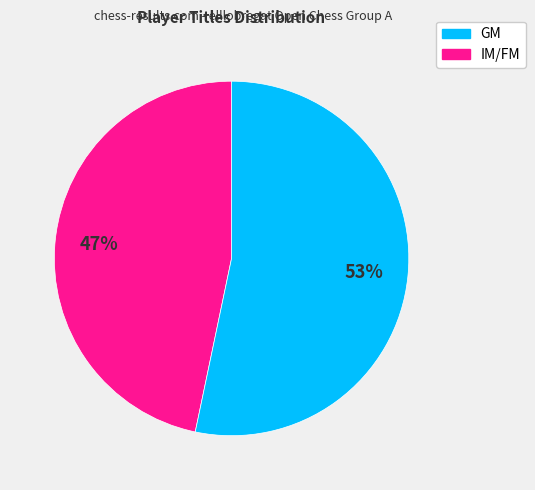

What is the ratio of the value at IM/FM to the value at GM?

1.1